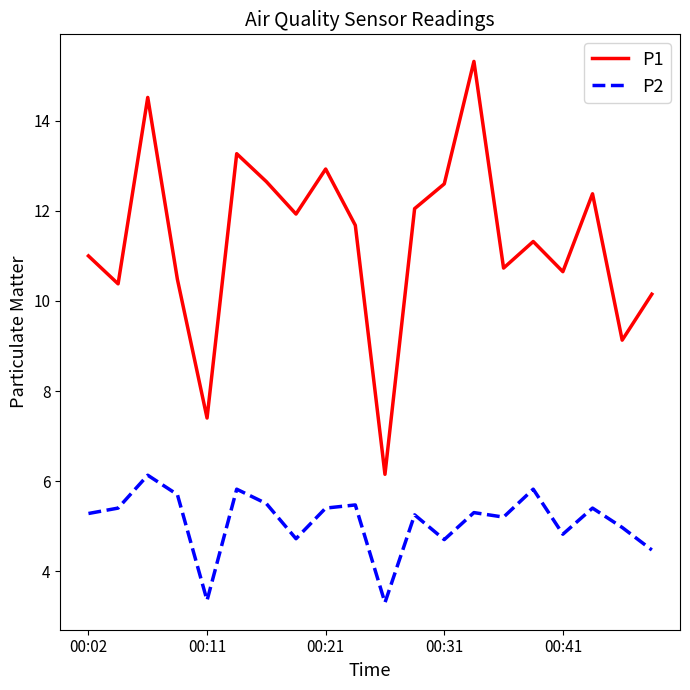

What is the difference between the maximum and minimum values in the P1 series?

9.2